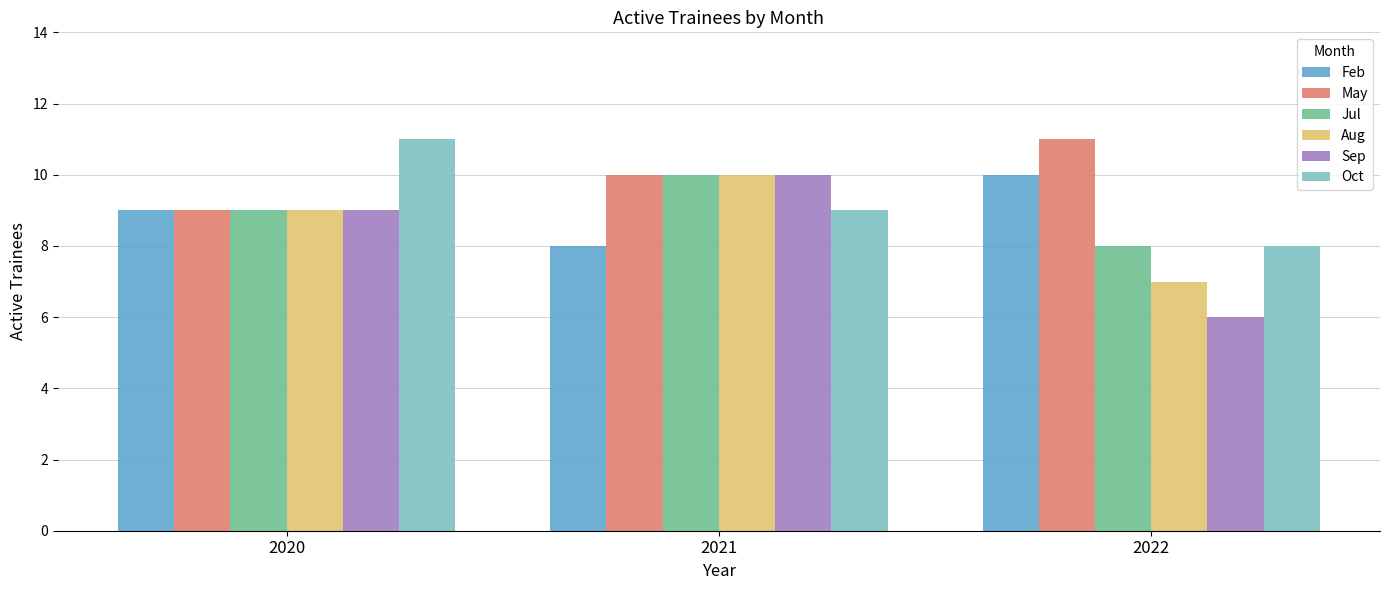

What are all the series names shown in the legend?

Feb, May, Jul, Aug, Sep, Oct